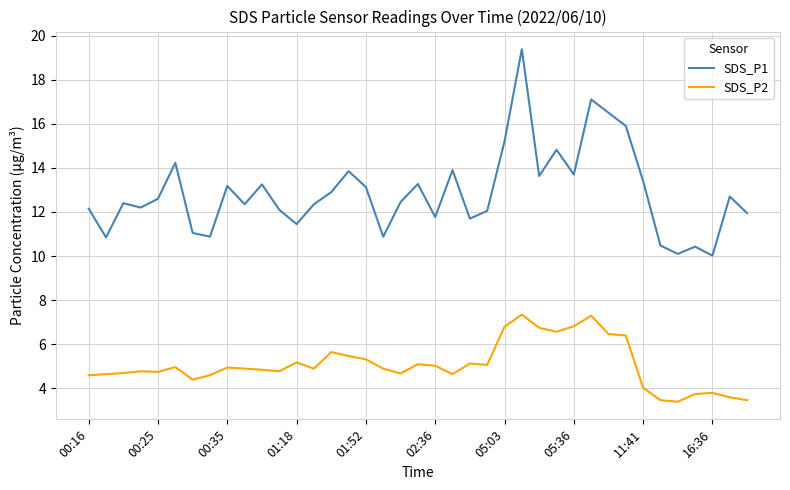

Which series has the largest range (max minus min)?

SDS_P1